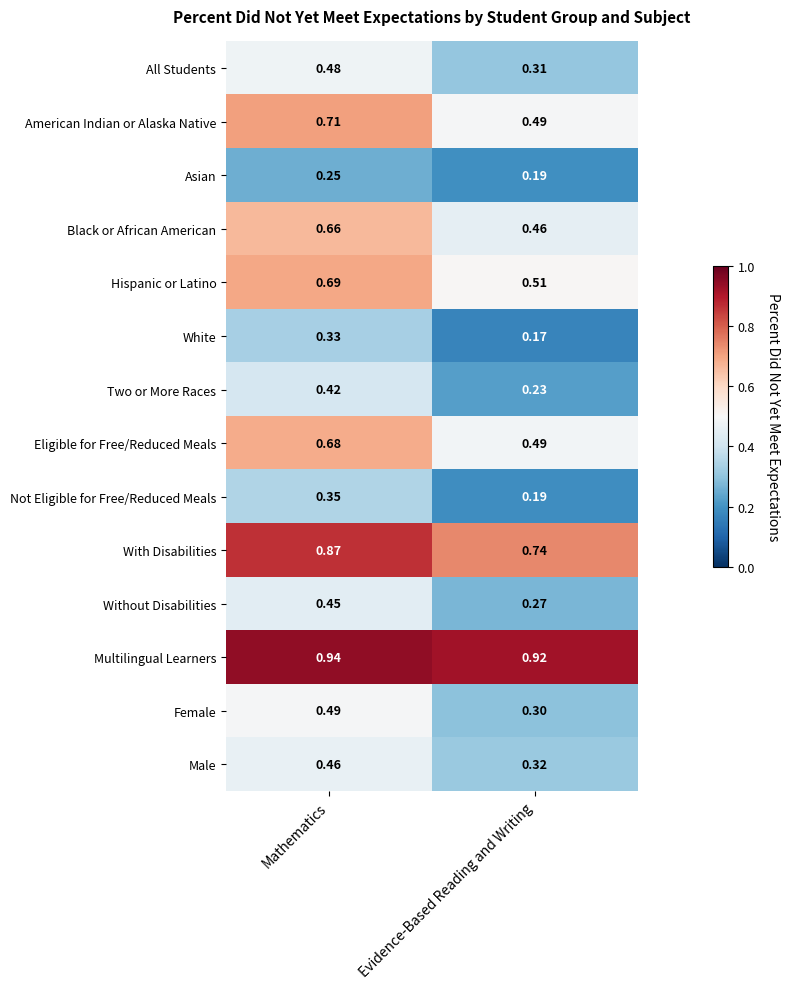

Which series changed the most between Mathematics and Evidence-Based Reading and Writing?

American Indian or Alaska Native